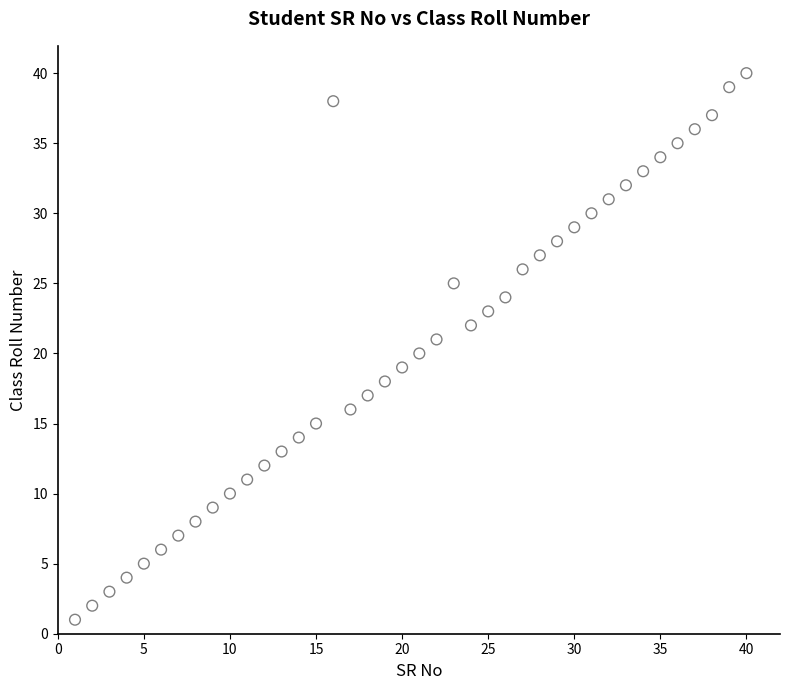

What is the range of X values (max minus min)?

39